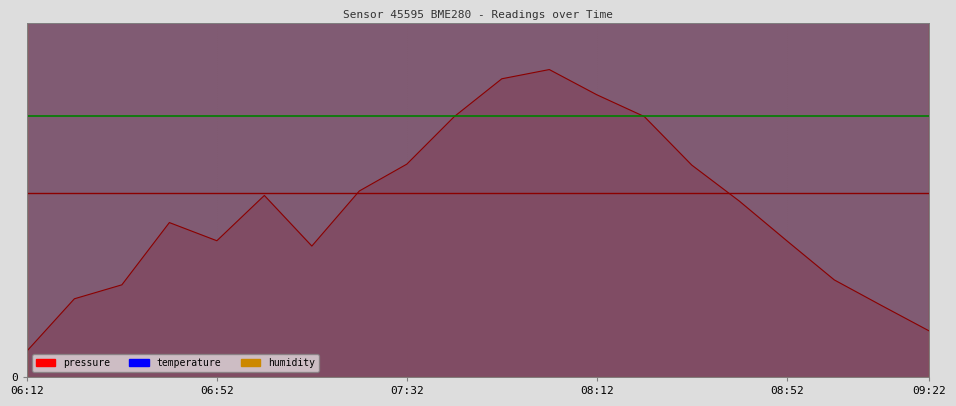

What is the label of the 4th point from the right?

08:52